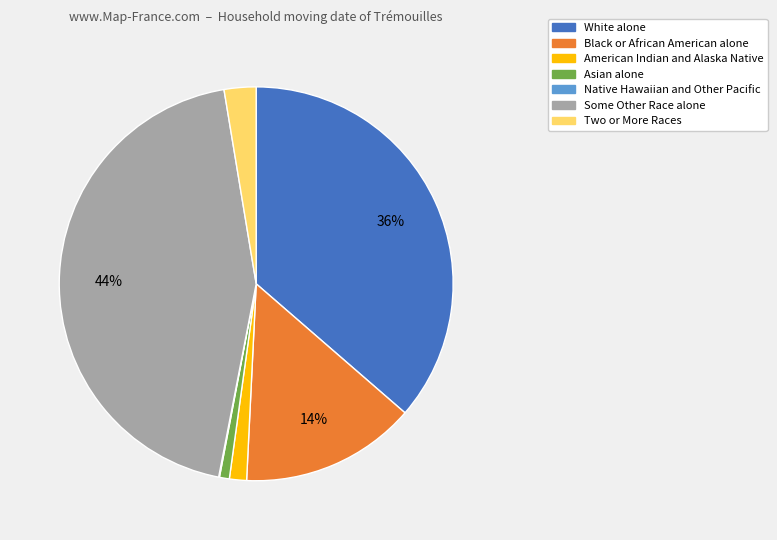

Do American Indian and Alaska Native and Two or More Races together represent more than half of the pie?

No